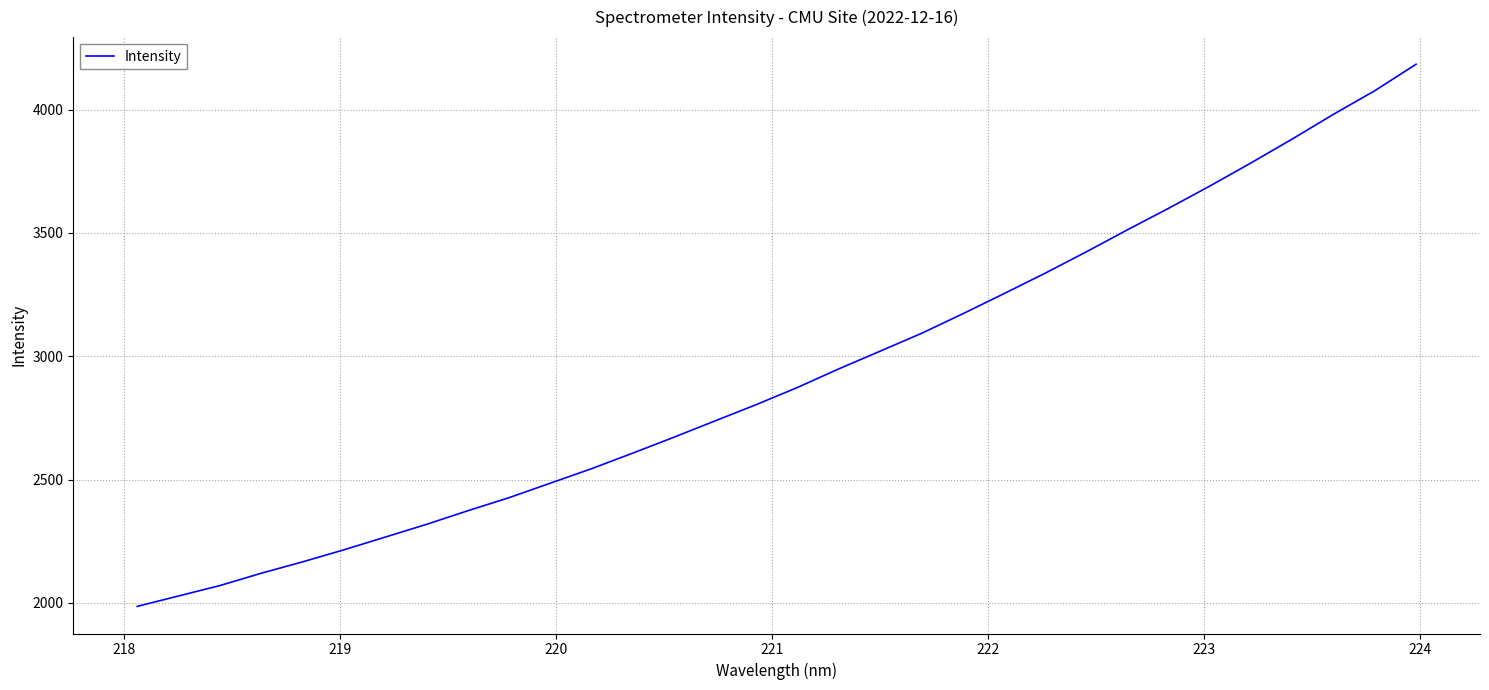

What is the maximum value shown in the chart?

4184.1